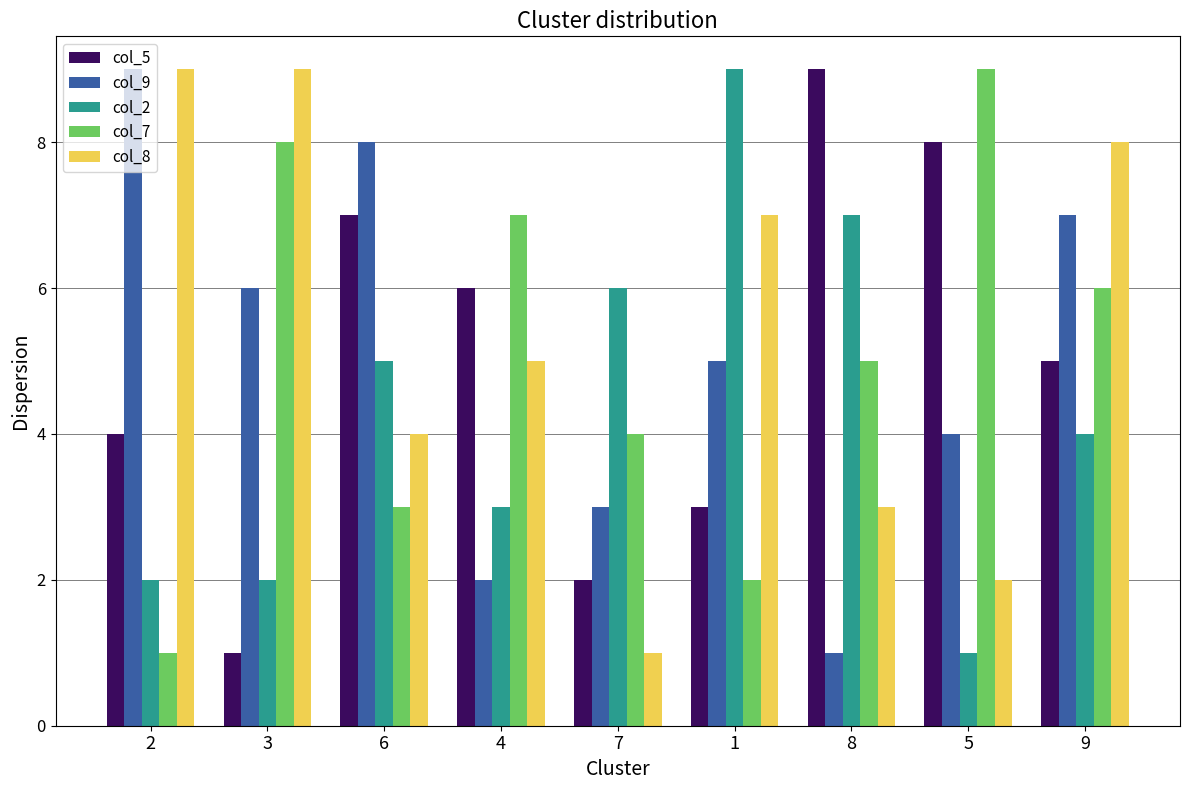

Count the number of categories in the chart.

9